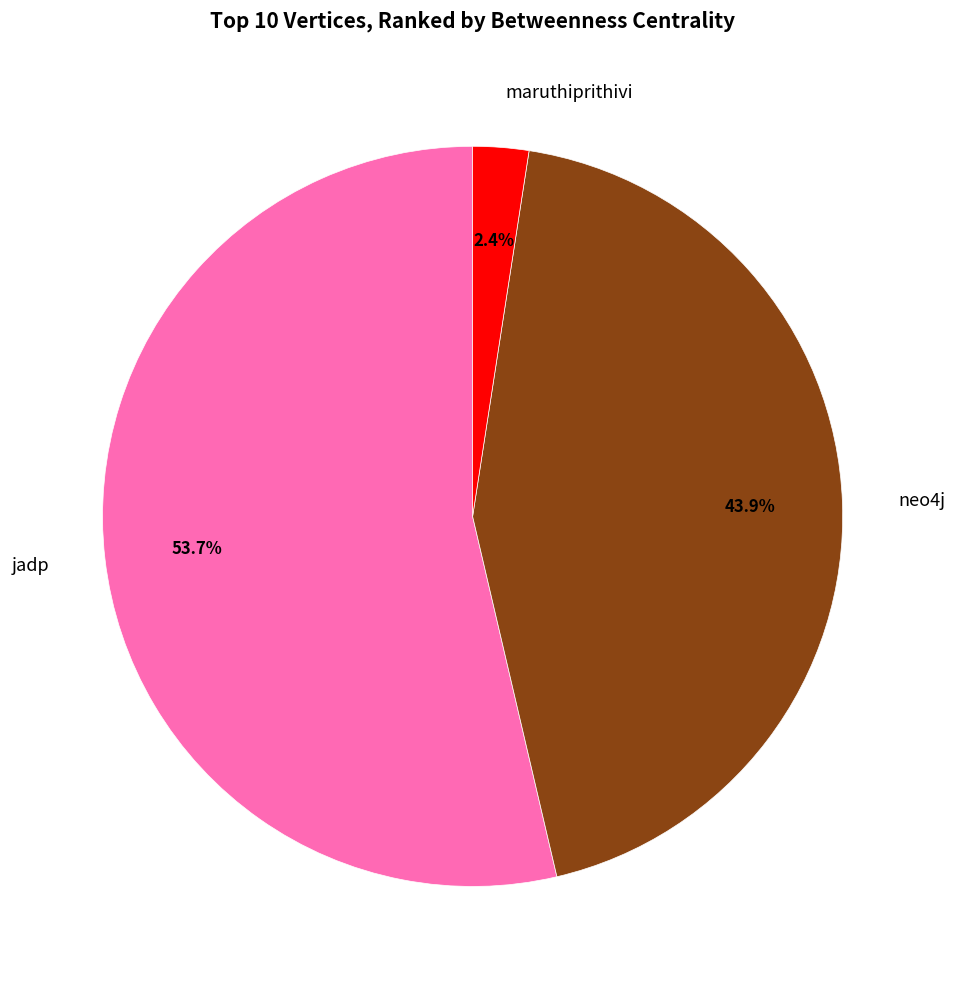

Rank the categories by value from lowest to highest.

maruthiprithivi, neo4j, jadp